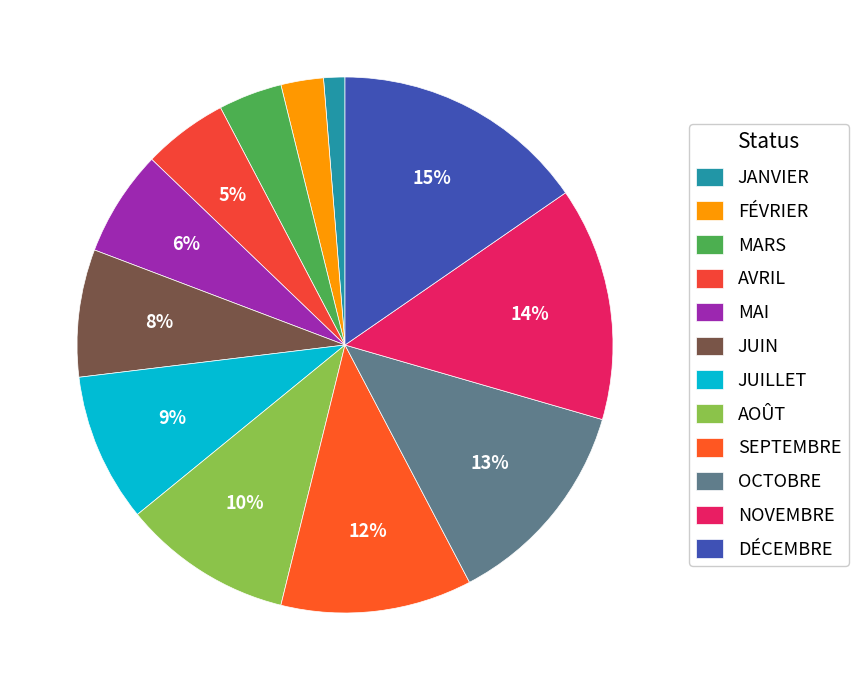

Is it true that FÉVRIER is 1% of the pie?

False